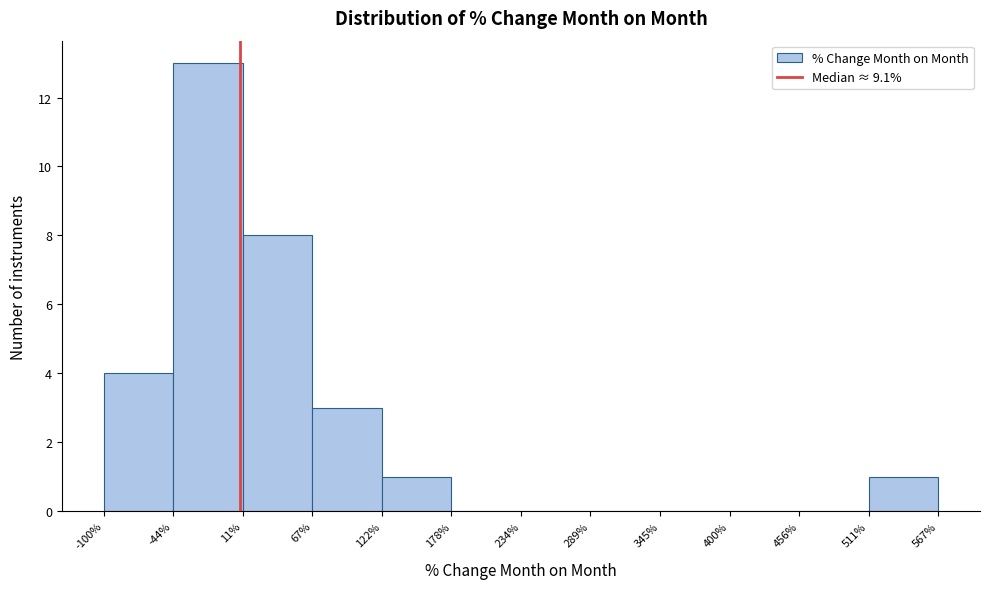

What is the height of the bar covering -100% to -44% on the x-axis? The values are not printed on the chart, so give them approximately, as read against the axis.

4